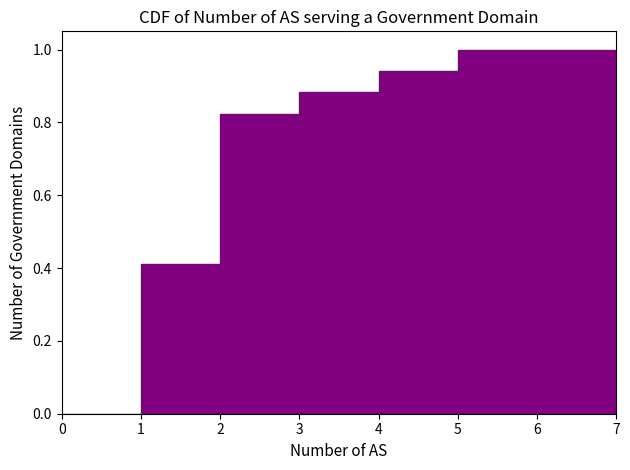

Reading left to right, list every bar in this chart as the range it spans on the x-axis followed by its height. The values are not printed on the chart, so give them approximately, as read against the axis.

0 to 1: 0
1 to 2: 0.42
2 to 3: 0.82
3 to 4: 0.88
4 to 5: 0.94
5 to 6: 1.00
6 to 7: 1.00